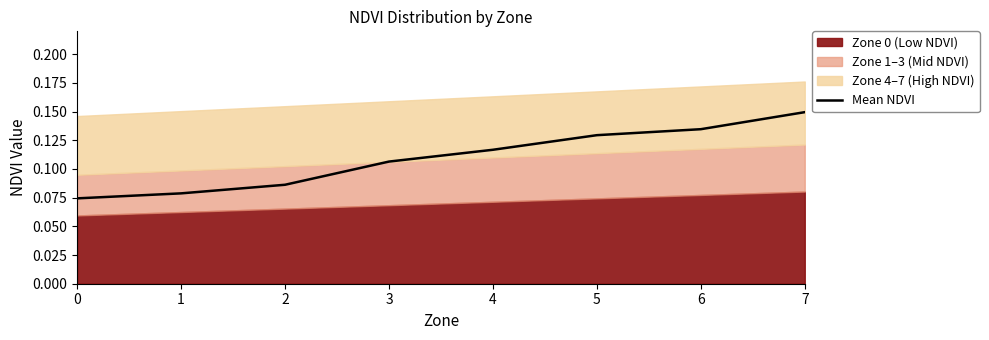

Which has a higher value, 5 or 6?

6